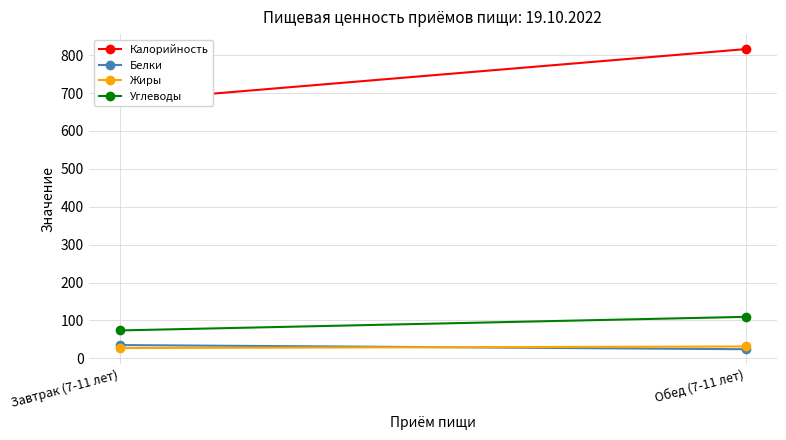

What is the label of the 2nd point from the left?

Обед (7-11 лет)